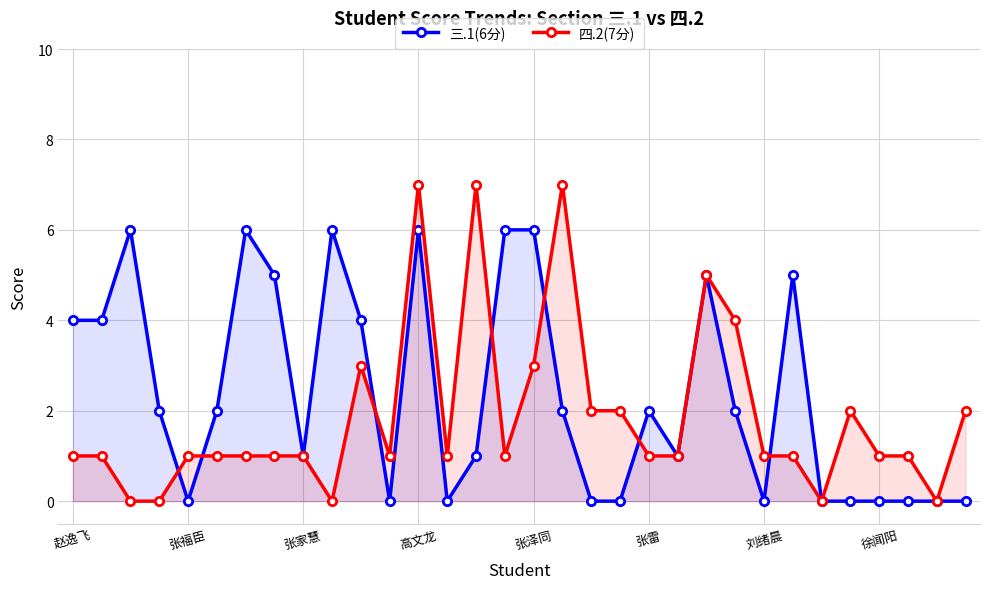

True or false: 四.2(7分) has a value of 1 at 徐闻阳.

True